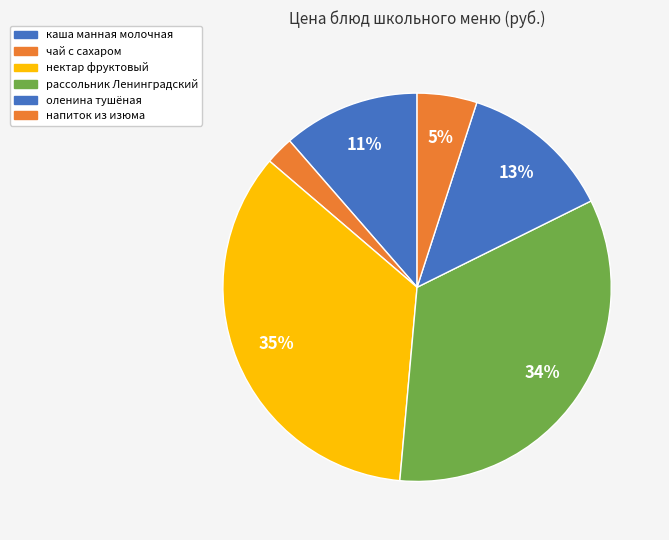

What percentage is the напиток из изюма slice, to the nearest percent?

5%